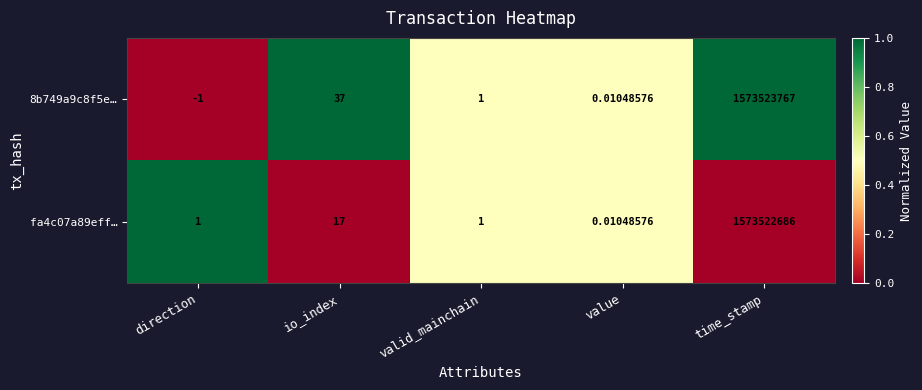

At which category is the sum across all series the highest?

time_stamp